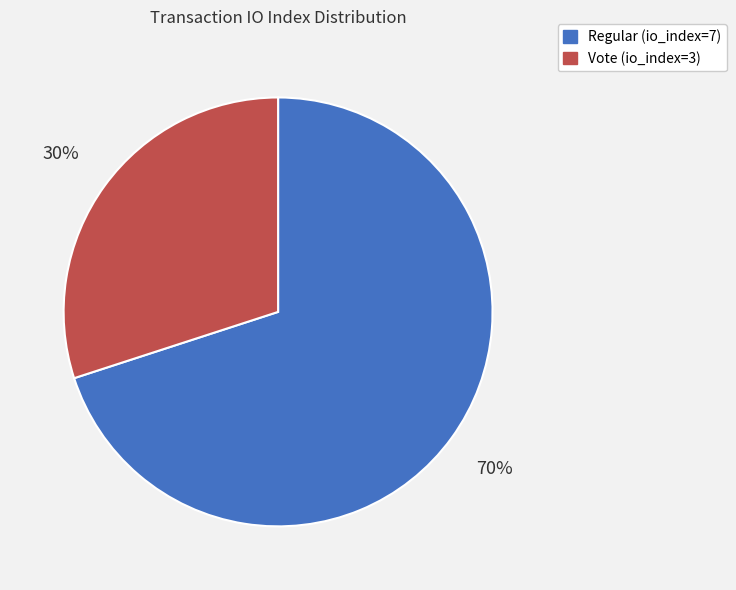

To the nearest percent, what is the combined percentage of Vote (io_index=3) and Regular (io_index=7)?

100%